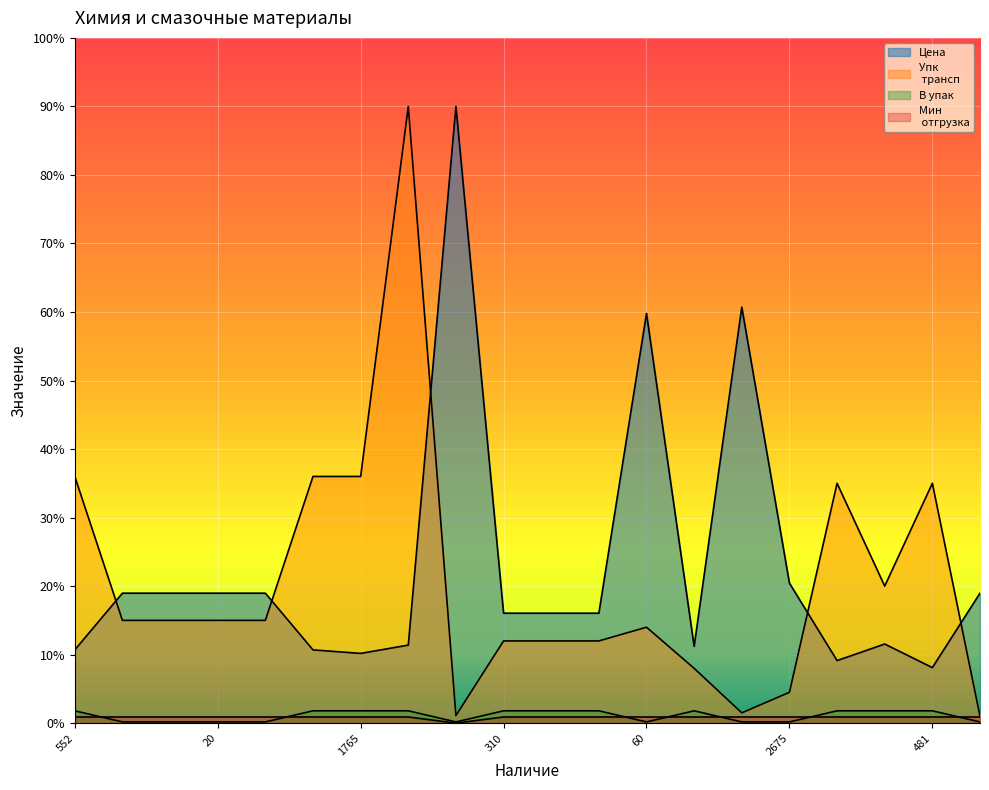

In В упак, how many points are higher than both neighbors (excluding endpoints)?

1